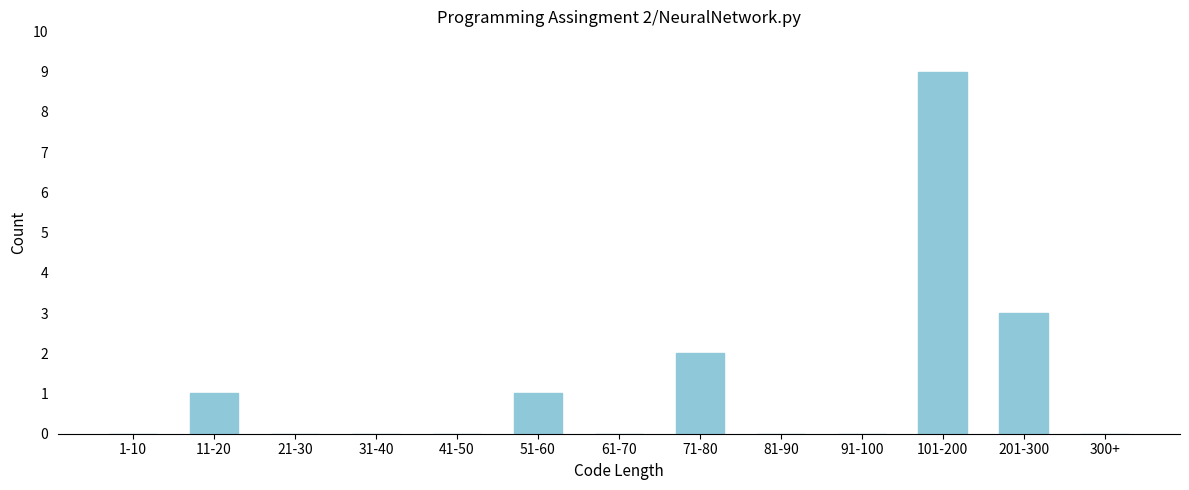

Reading left to right, extract all data points from this chart.

1-10=0	11-20=1	21-30=0	31-40=0	41-50=0	51-60=1	61-70=0	71-80=2	81-90=0	91-100=0	101-200=9	201-300=3	300+=0